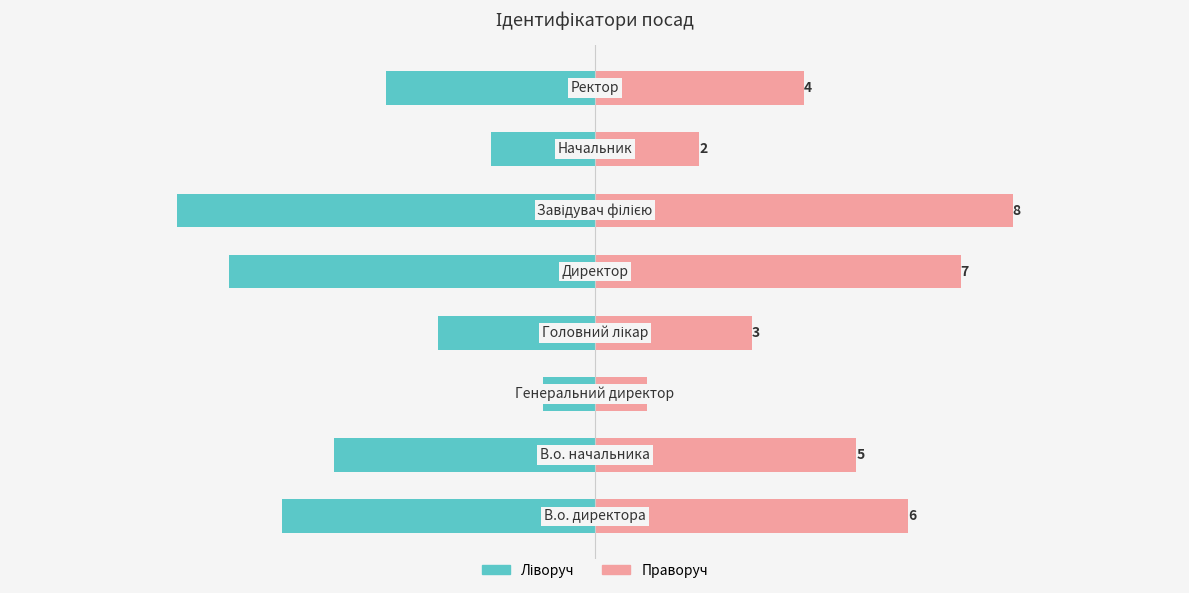

What is the value of the Ідентифікатор (left) bar at the 2nd from the left?

-5